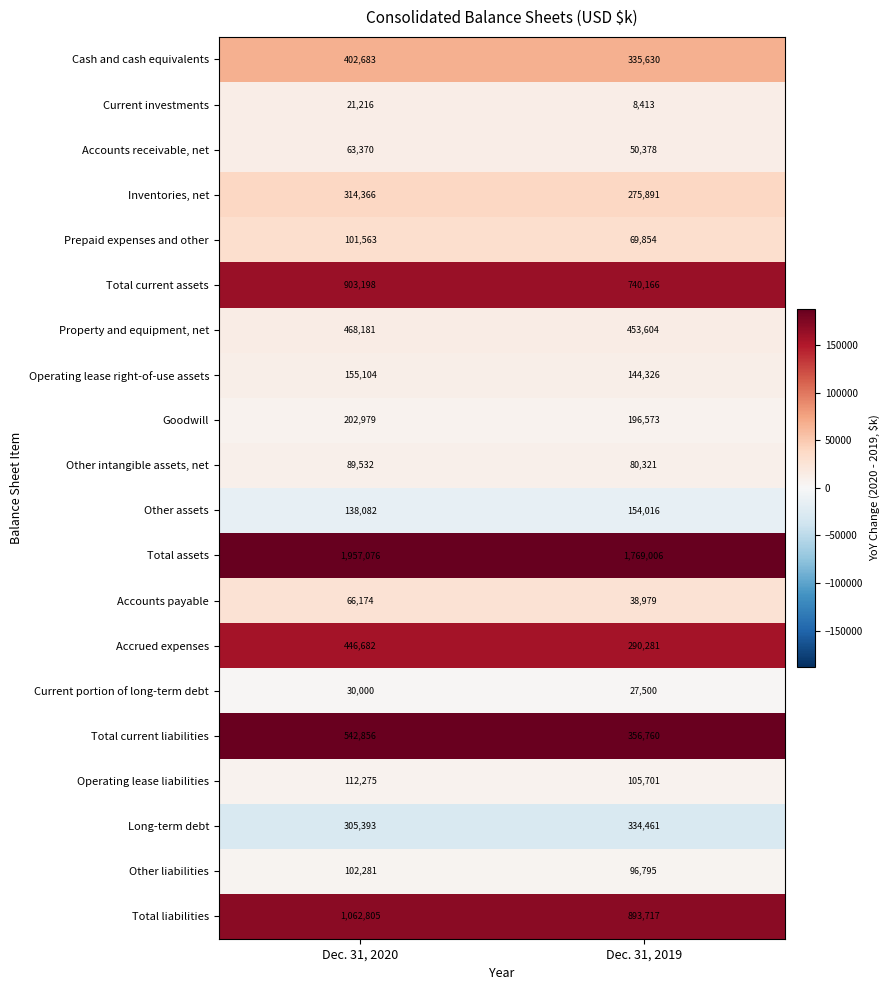

What is the maximum value shown in the chart?

1957076